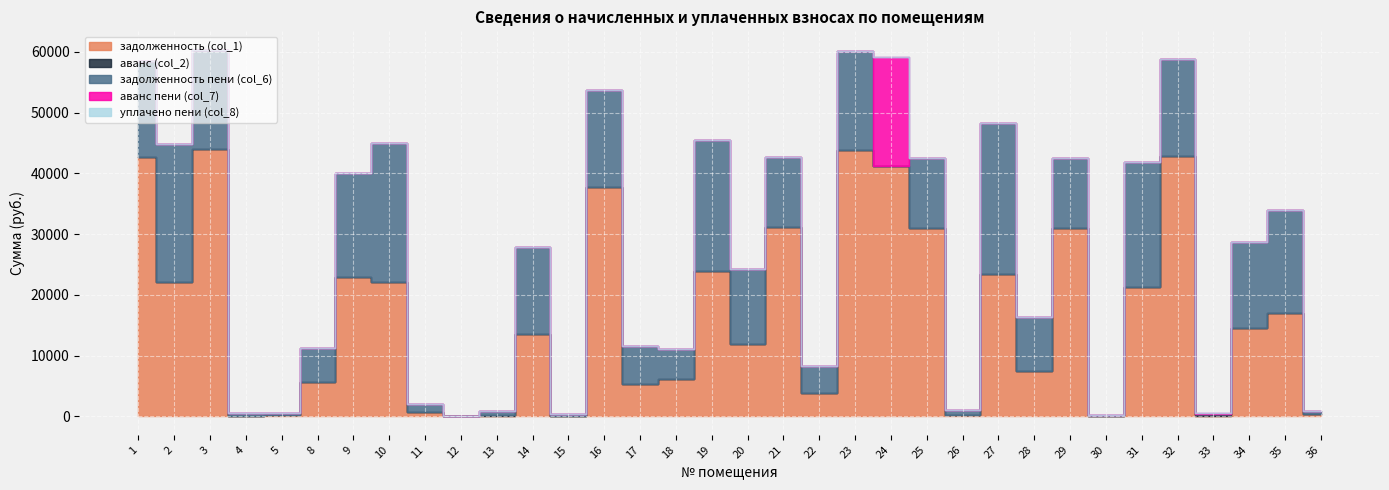

List the labels in order of задолженность (col_1) value, largest first.

3, 23, 32, 1, 24, 16, 21, 25, 29, 19, 27, 9, 10, 2, 31, 35, 34, 14, 20, 28, 18, 8, 17, 22, 11, 36, 5, 26, 30, 4, 12, 13, 15, 33